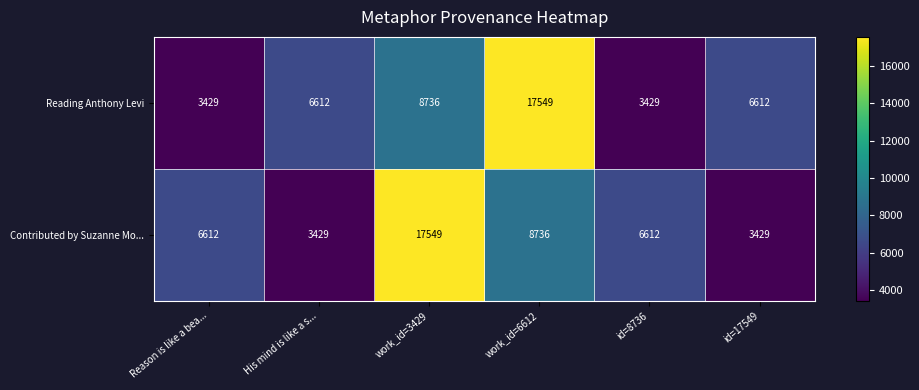

What is the total value across all series at Reason is like a bea...?

10041